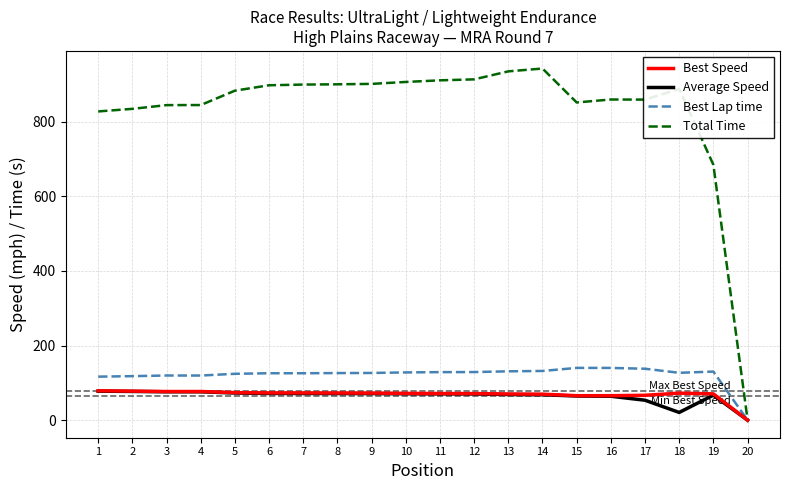

What is the total value across all series at 6?

1168.3